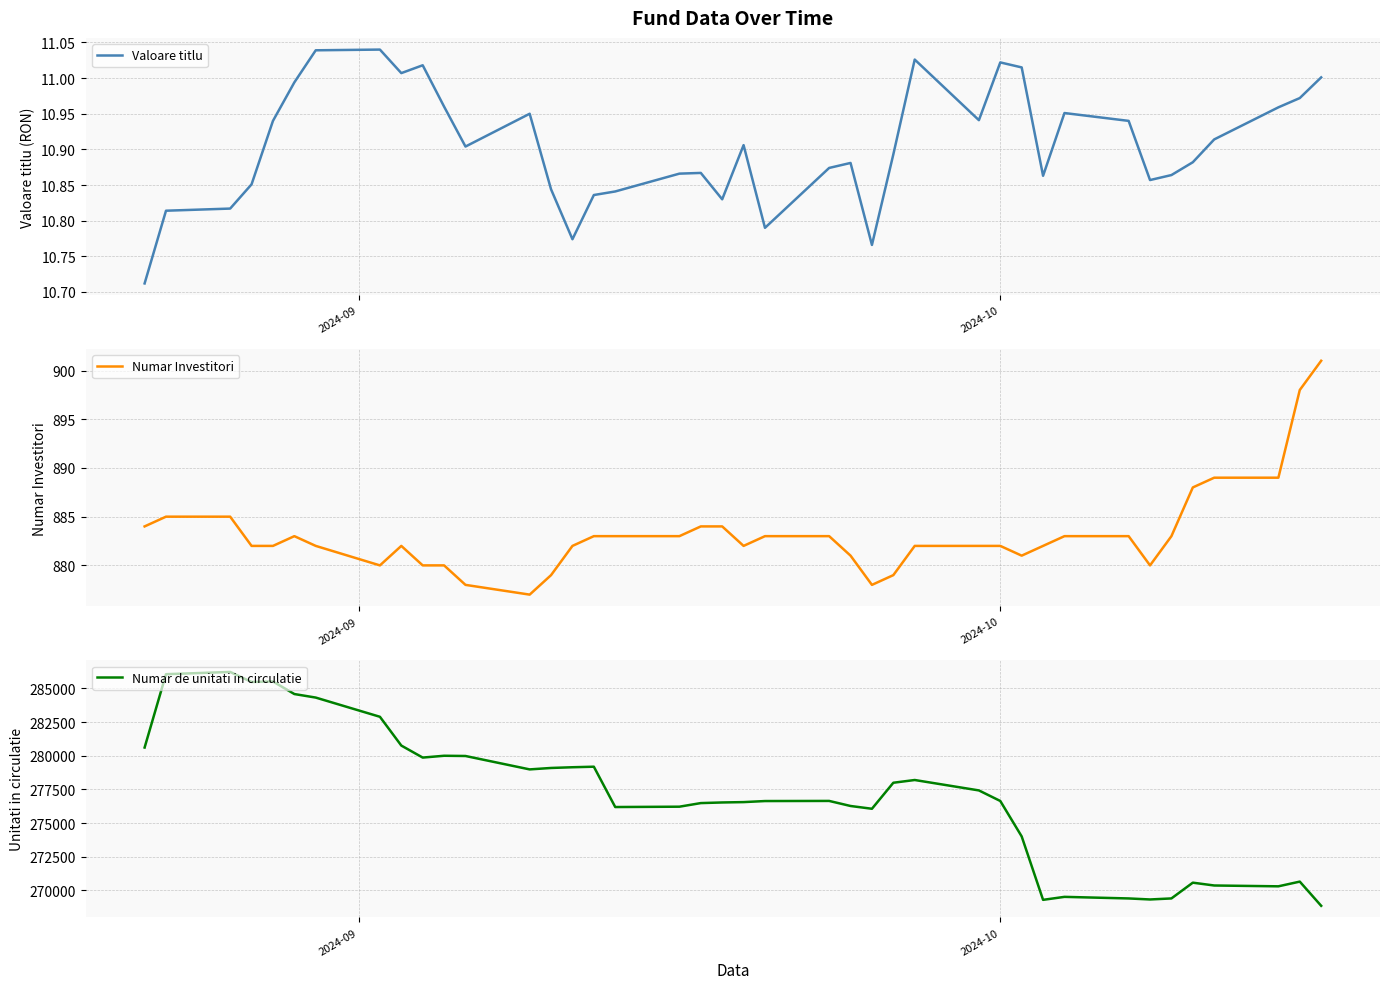

Is this an area chart (filled region under the line)?

No